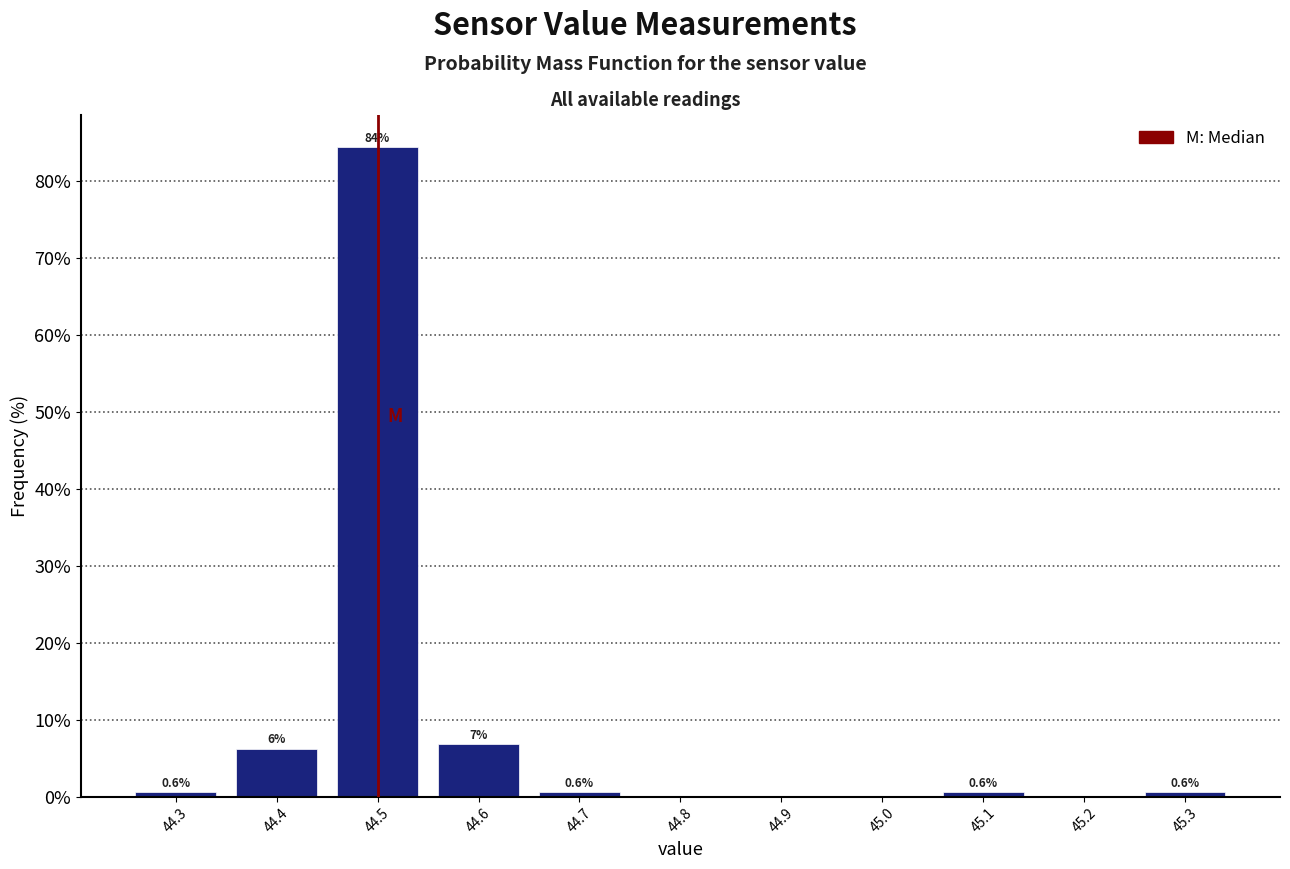

Which range on the x-axis has the tallest bar?

44.45 to 44.55